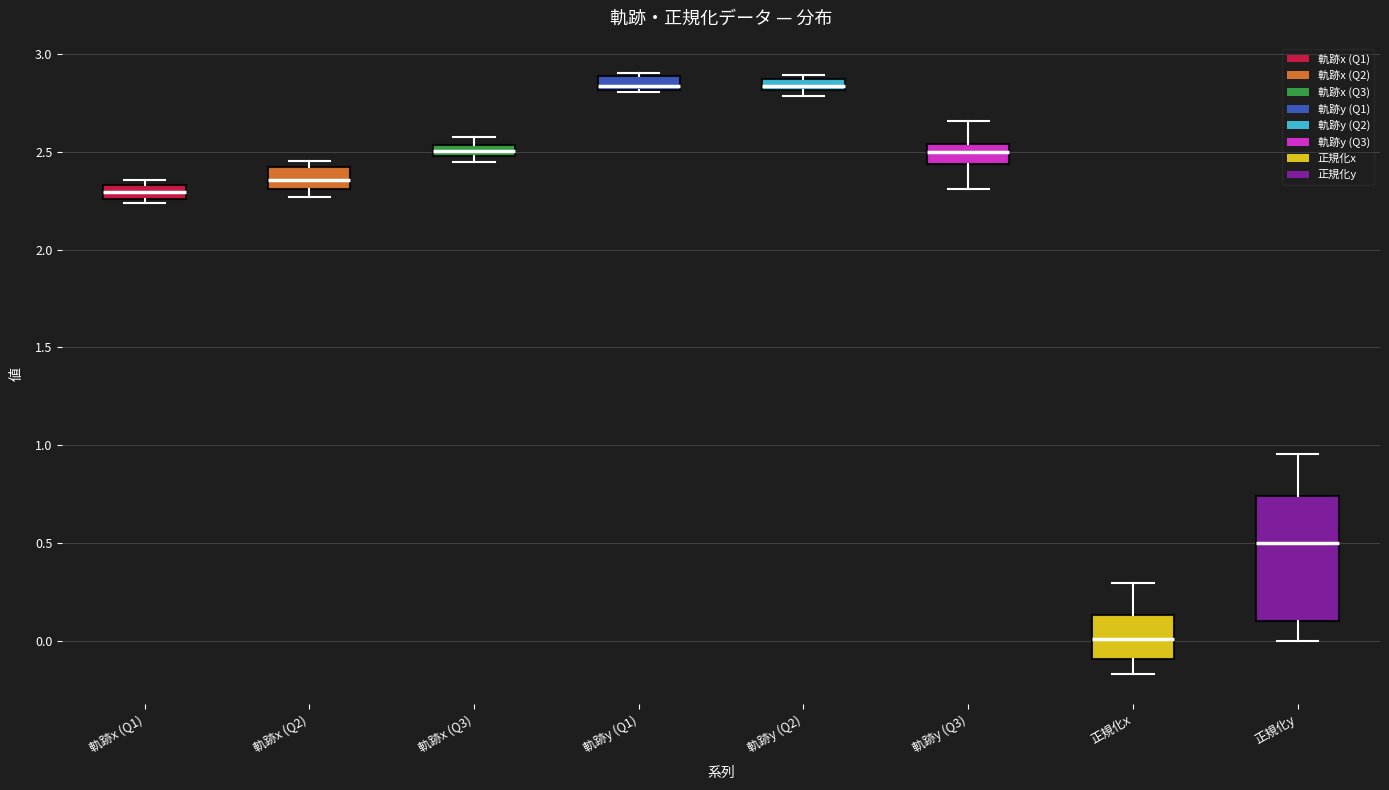

Where does the median line of the box for 軌跡y (Q1) sit on the y-axis? The values are not printed on the chart, so give them approximately, as read against the axis.

2.85